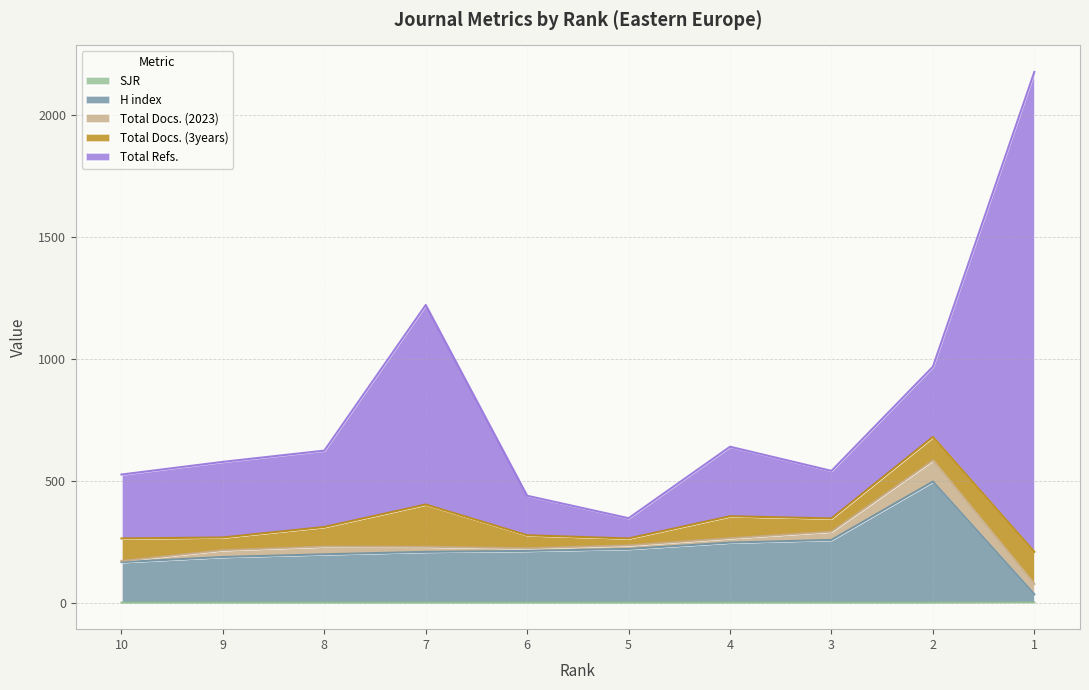

What is the average value of the Total Refs. series?

468.3